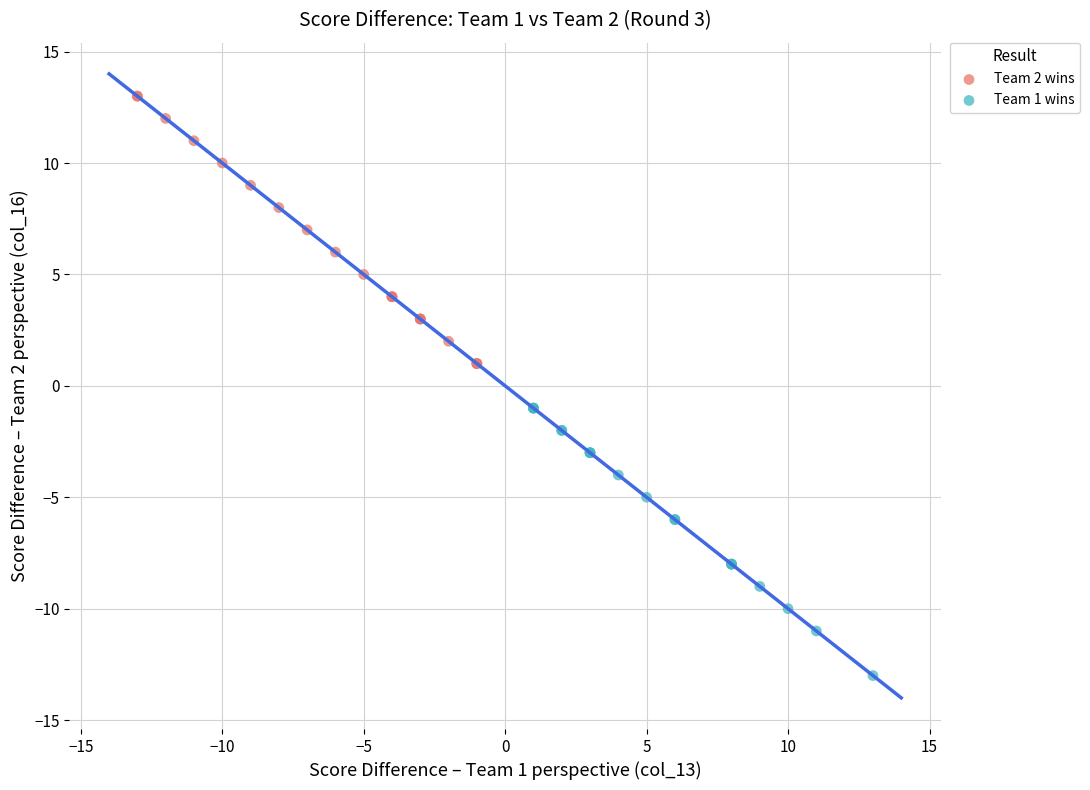

Which series reaches the minimum Y coordinate?

Team 1 wins